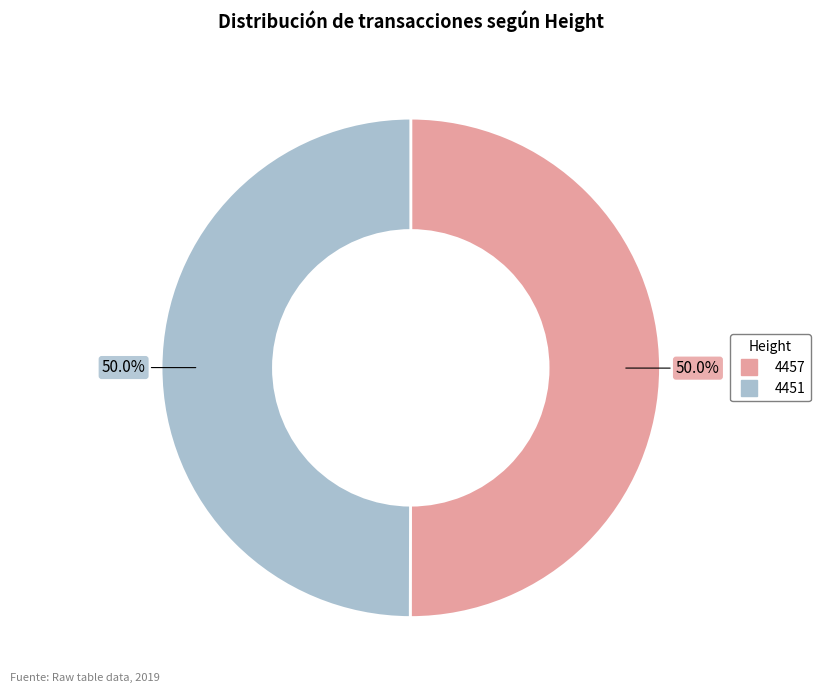

How much of the chart is everything except 4451?

50.0%